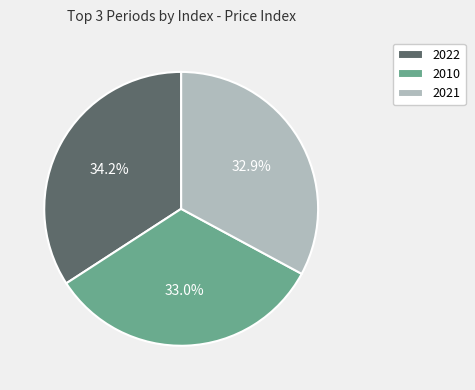

To the nearest percent, what is the difference between the largest and smallest slice percentages?

1%